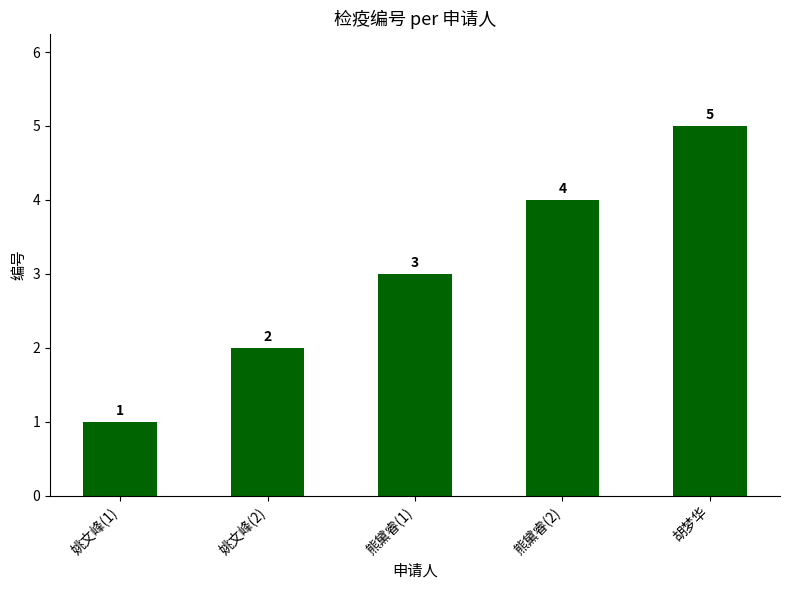

Is it true that the value at 胡梦华 is 2?

False